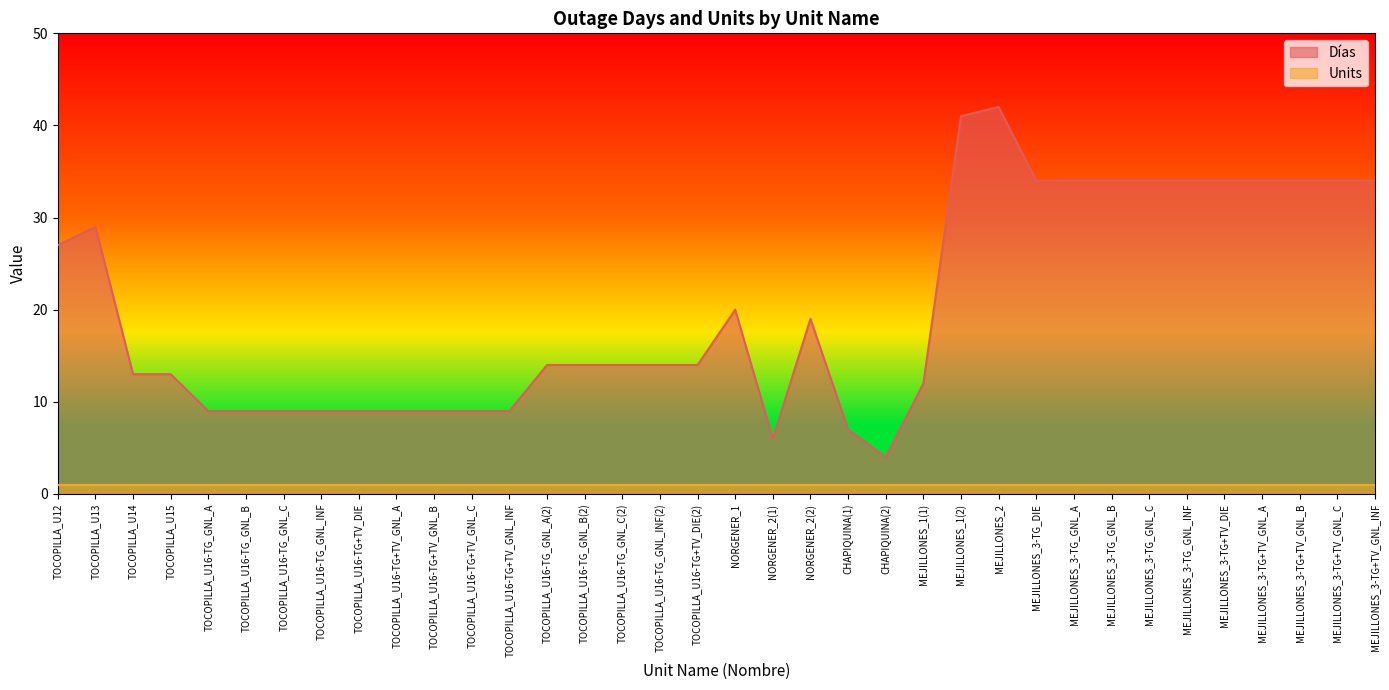

How many points are lower than both their immediate neighbors (excluding endpoints)?

2